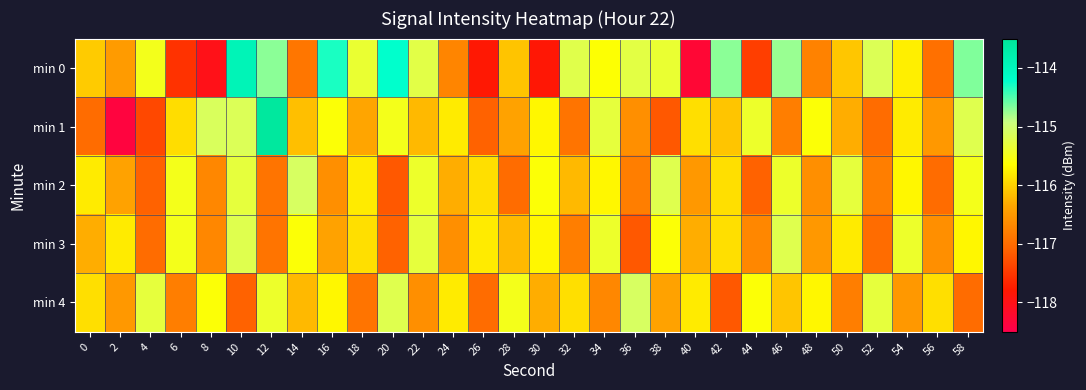

Which category has the lowest value across all series?

2